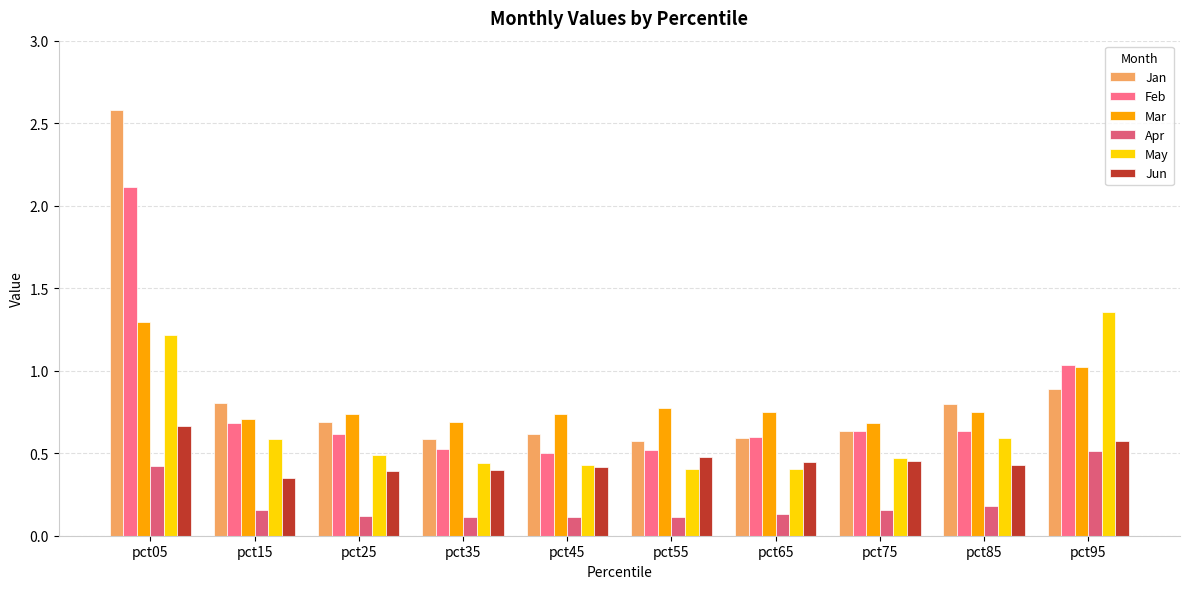

What are all the series names shown in the legend?

Jan, Feb, Mar, Apr, May, Jun